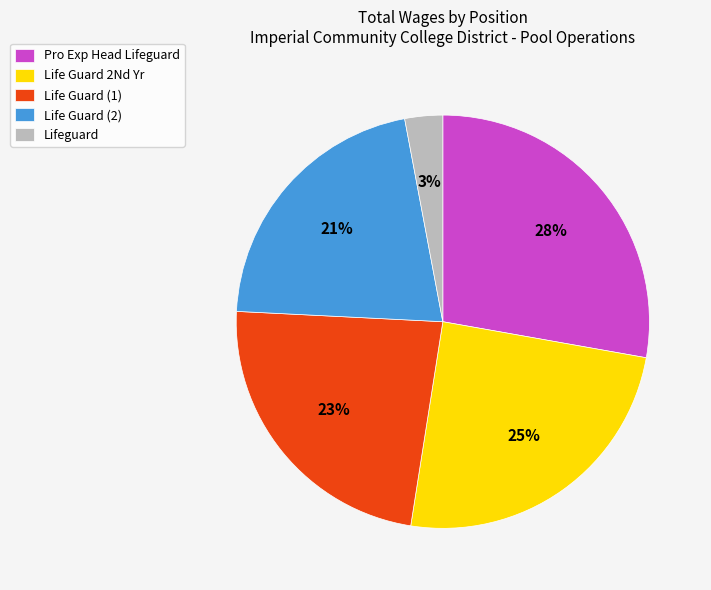

To the nearest percent, what portion does Lifeguard represent?

3%